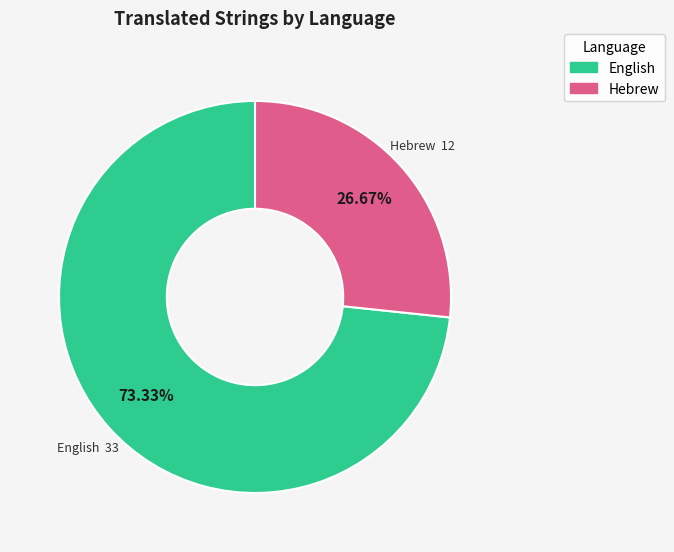

Which has a higher value, Hebrew or English?

English